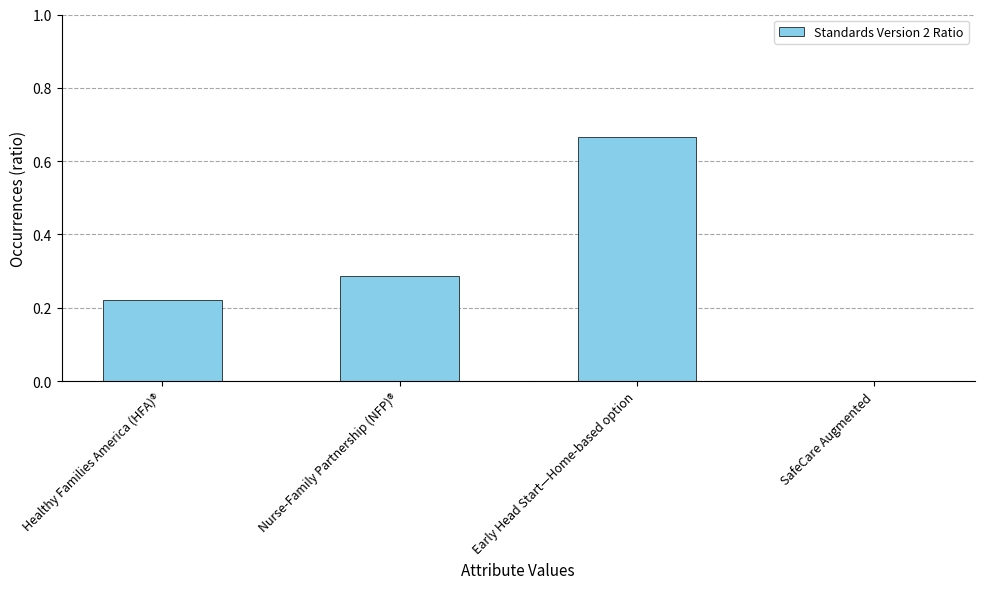

Is it true that the value at Nurse-Family Partnership (NFP)® is 0.4?

False